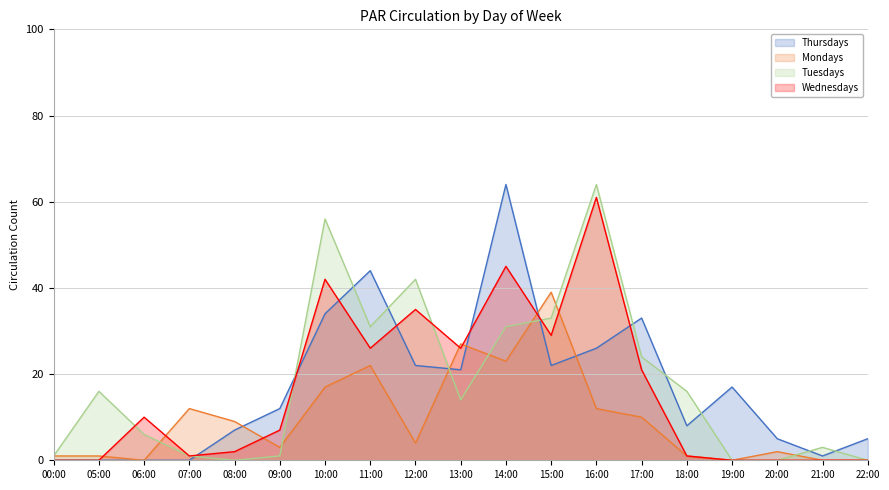

Which category has the lowest value across all series?

00:00